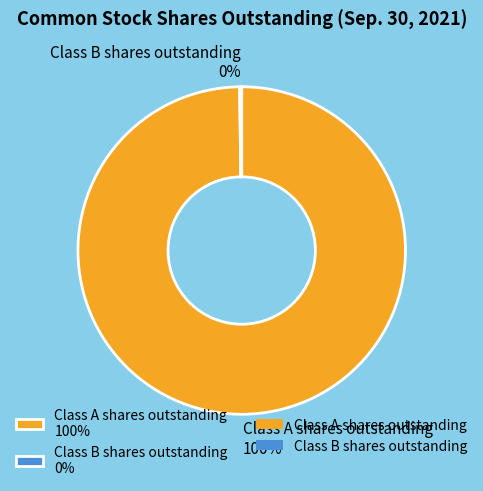

To the nearest percent, what is the average slice percentage?

50%